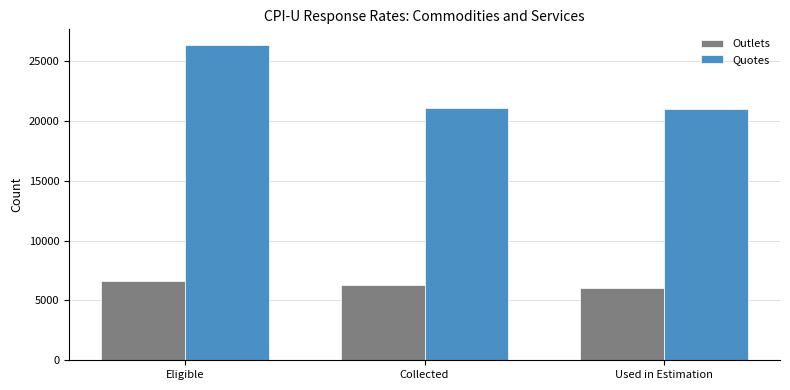

What is the difference between the highest and lowest values at Collected?

14842